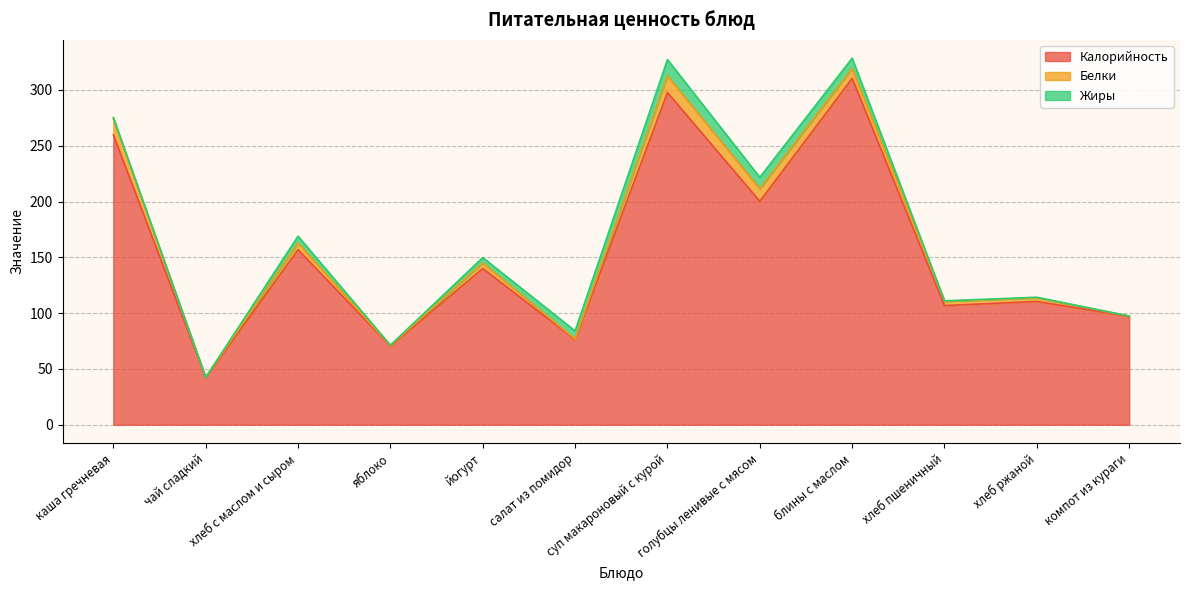

Is it true that Жиры equals 1.0 at каша гречневая?

False